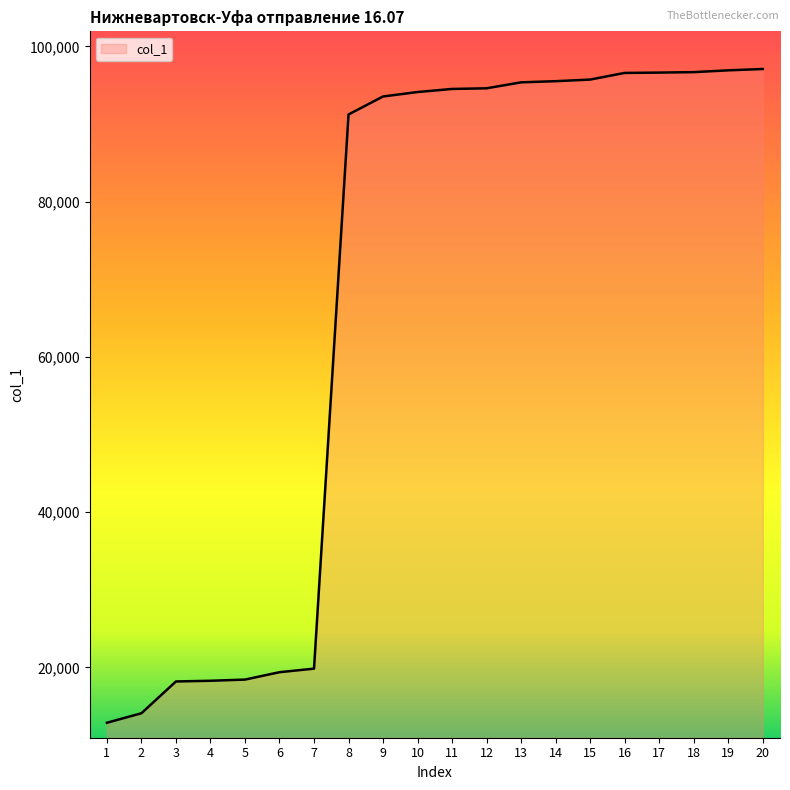

What is the difference between the maximum and minimum values?

84226